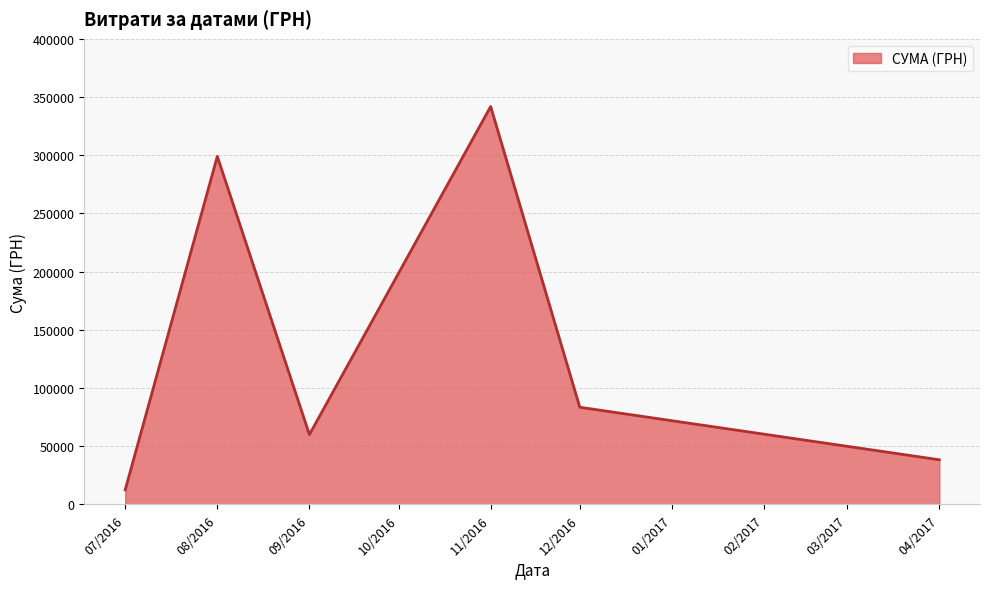

Which label corresponds to the smallest value in the chart?

07/2016